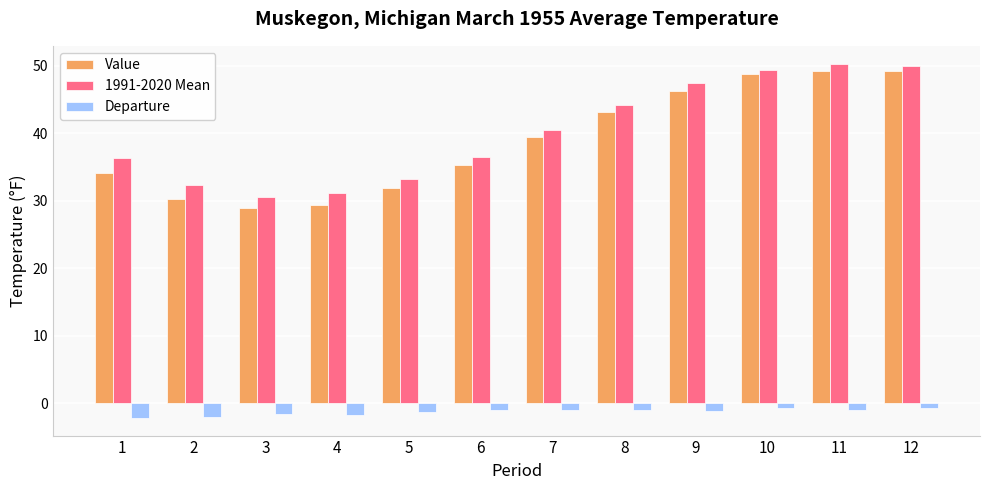

What is the difference between the second highest and minimum values in the 1991-2020 Mean series?

19.4